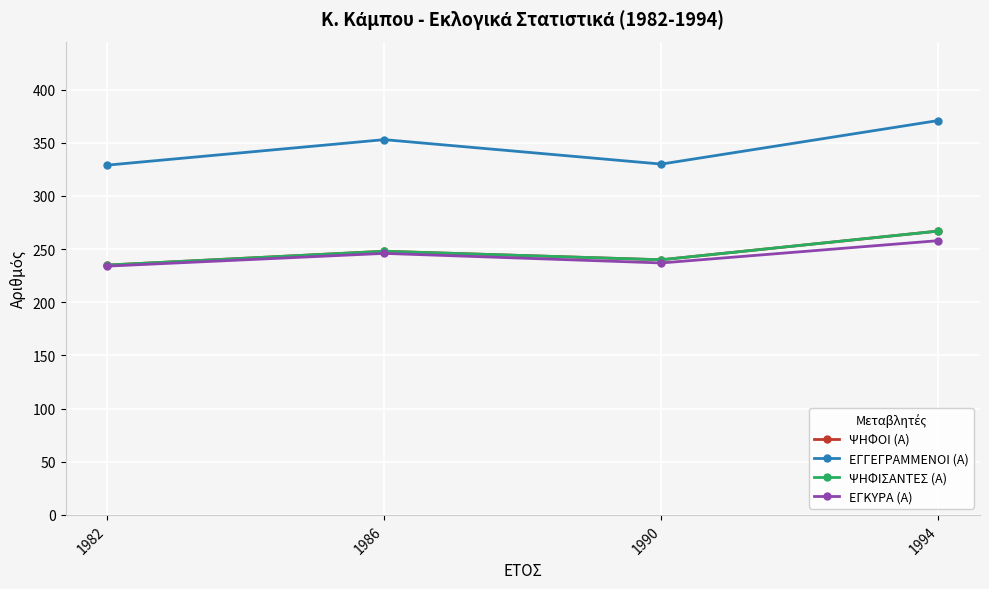

List the series in order of their peak value, highest first.

ΕΓΓΕΓΡΑΜΜΕΝΟΙ (Α), ΨΗΦΟΙ (Α), ΨΗΦΙΣΑΝΤΕΣ (Α), ΕΓΚΥΡΑ (Α)